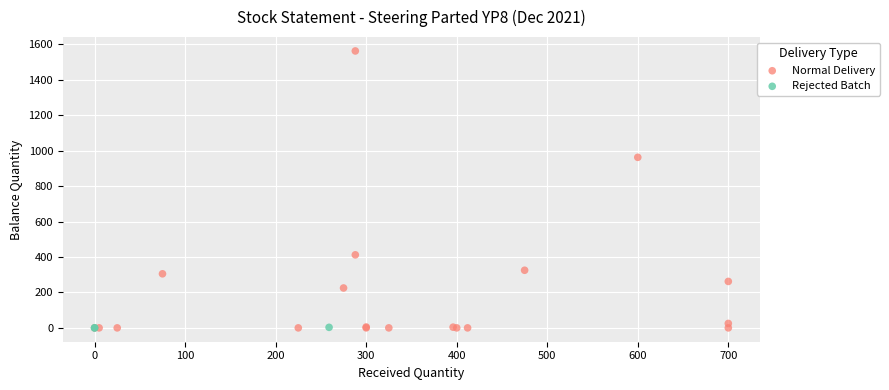

Which series has the widest spread of Y values?

Normal Delivery